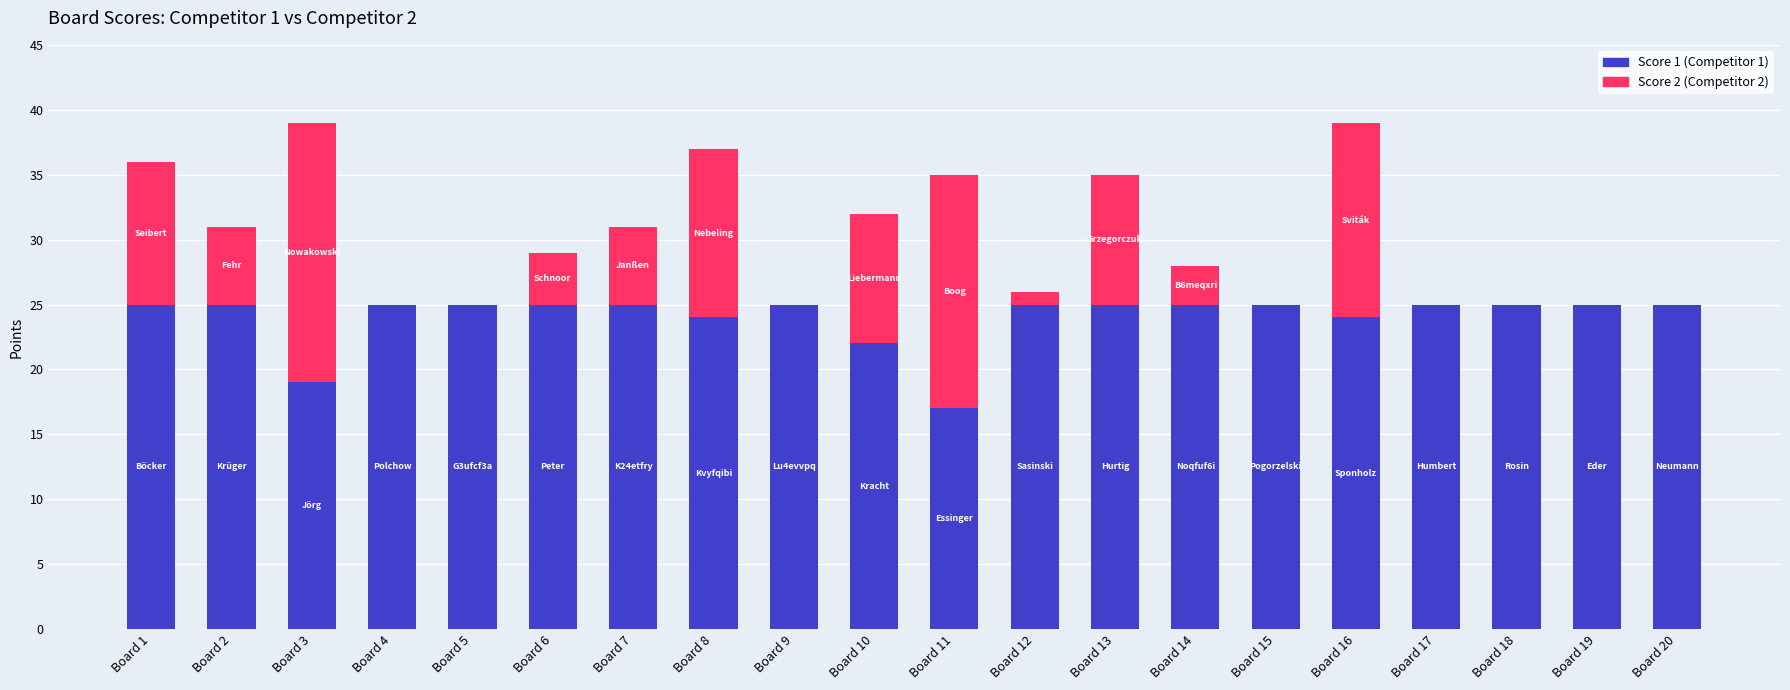

What is the total value across all series at Board 16?

39